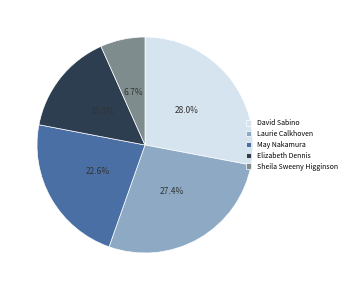

Between May Nakamura and Elizabeth Dennis, which is larger?

May Nakamura